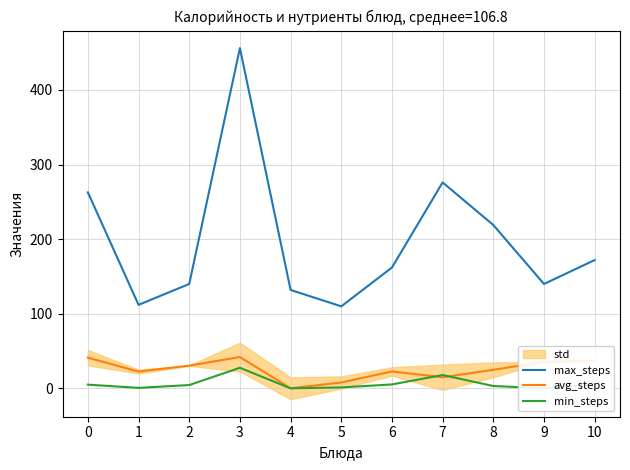

Reading left to right, what are all the values shown in this chart?

max_steps: 262.7	112.0	140.0	456.0	132.0	110.0	162.0	276.0	219.0	140.0	172.0
avg_steps: 41.3	22.6	30.6	42.1	0.3	8.0	22.8	15.0	25.0	35.6	37.1
min_steps: 5.1	0.8	4.6	27.7	0.2	1.4	5.4	18.0	3.3	0.2	5.5